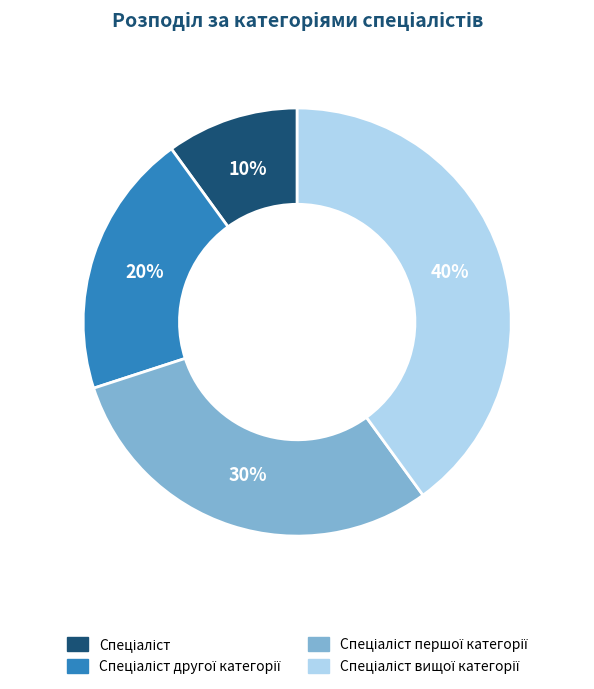

To the nearest percent, what is the average slice percentage?

25%